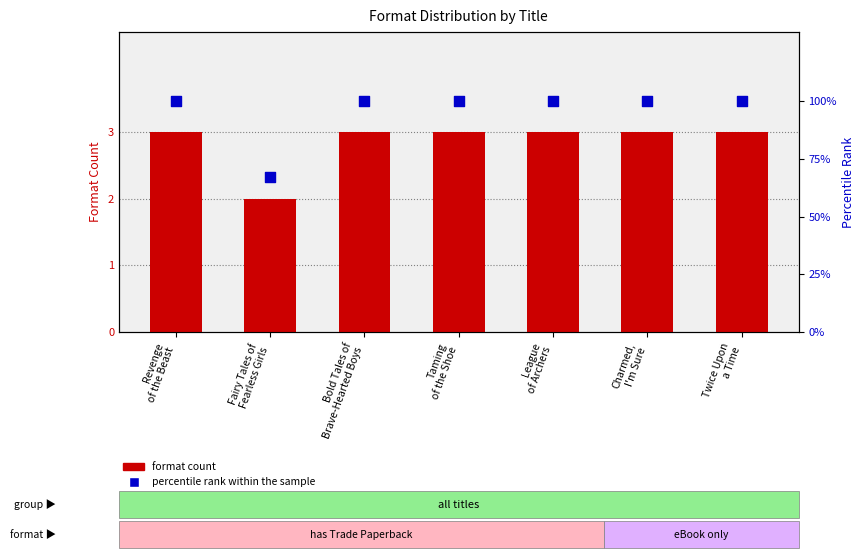

What are all the series names shown in the legend?

format count, percentile rank within the sample